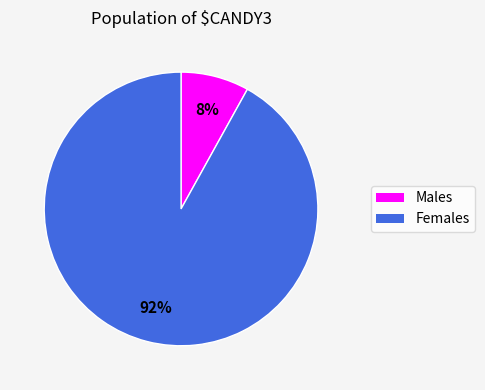

To the nearest percent, what is the average slice percentage?

50%